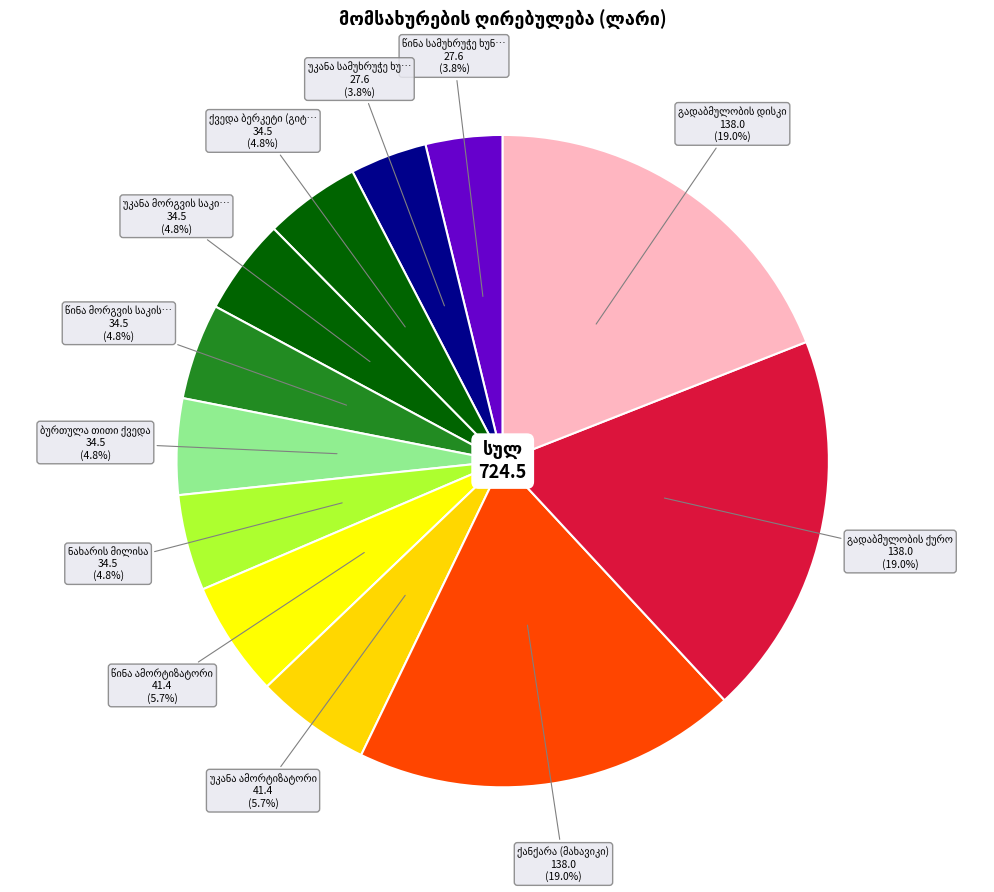

Which category has the biggest portion of the pie?

ქანქარა (მახავიკი)